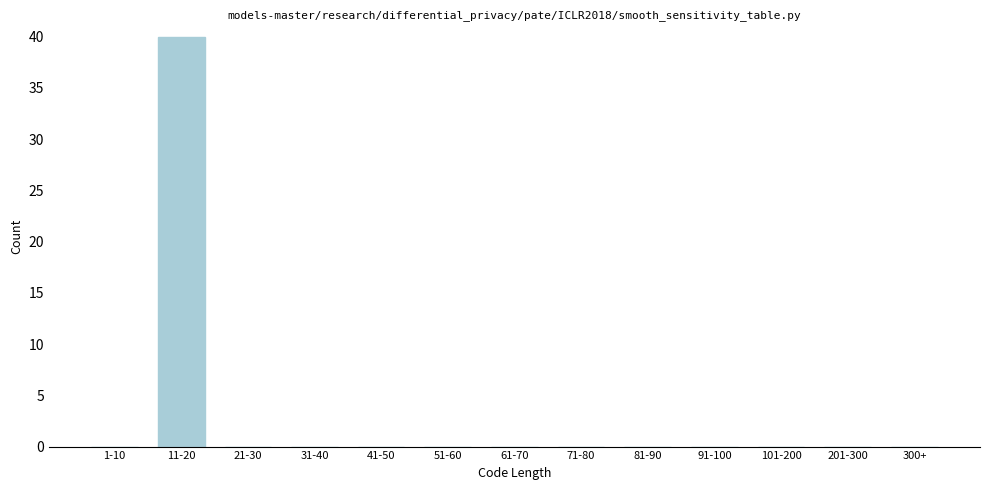

Reading left to right, what are all the values shown in this chart?

1-10=0	11-20=40	21-30=0	31-40=0	41-50=0	51-60=0	61-70=0	71-80=0	81-90=0	91-100=0	101-200=0	201-300=0	300+=0